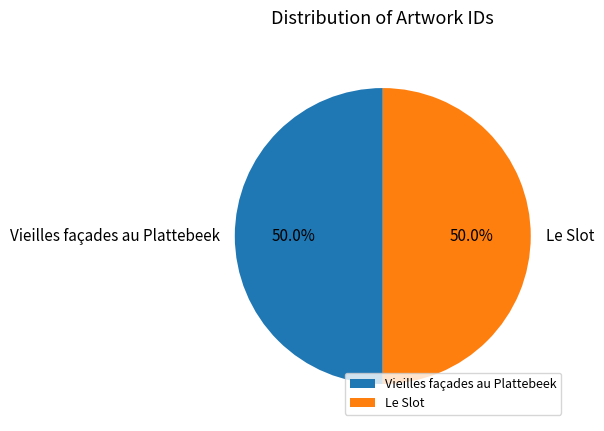

What portion of the pie excludes Vieilles façades au Plattebeek?

50.0%